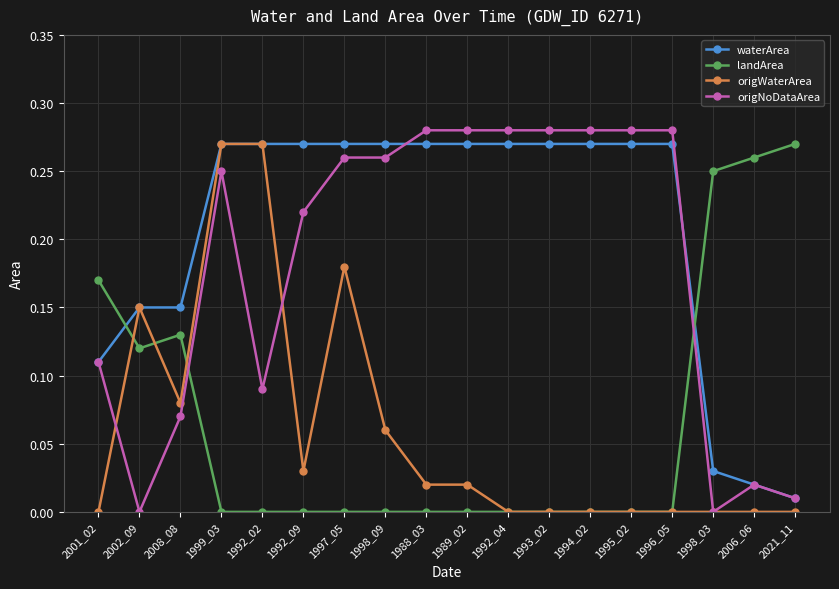

How many lines are shown in the chart?

4